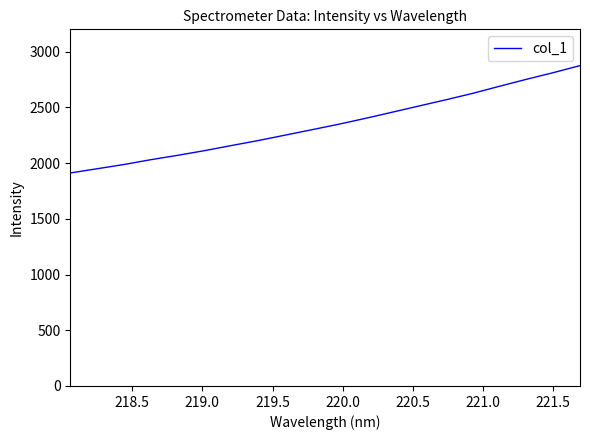

What is the maximum value shown in the chart?

2874.3